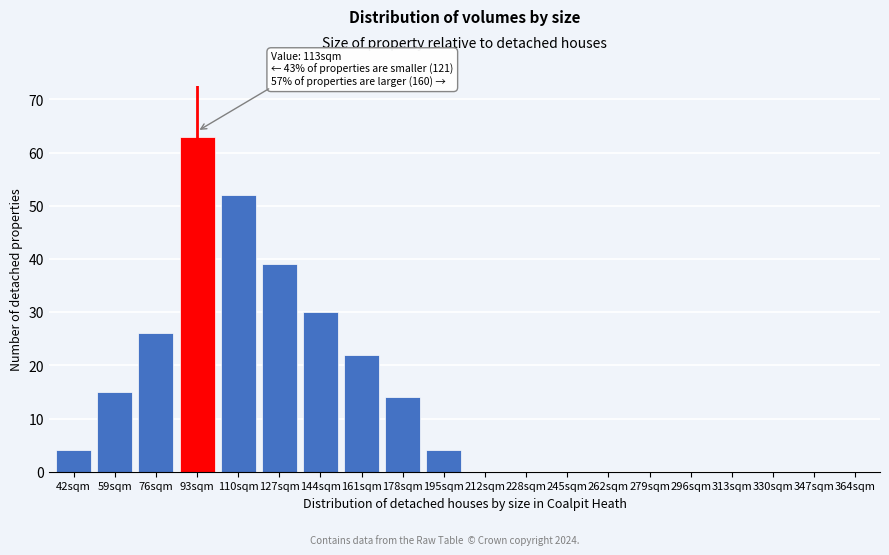

Reading left to right, transcribe all the data shown in this chart.

42sqm=4	59sqm=15	76sqm=26	93sqm=63	110sqm=52	127sqm=39	144sqm=30	161sqm=22	178sqm=14	195sqm=4	212sqm=0	228sqm=0	245sqm=0	262sqm=0	279sqm=0	296sqm=0	313sqm=0	330sqm=0	347sqm=0	364sqm=0